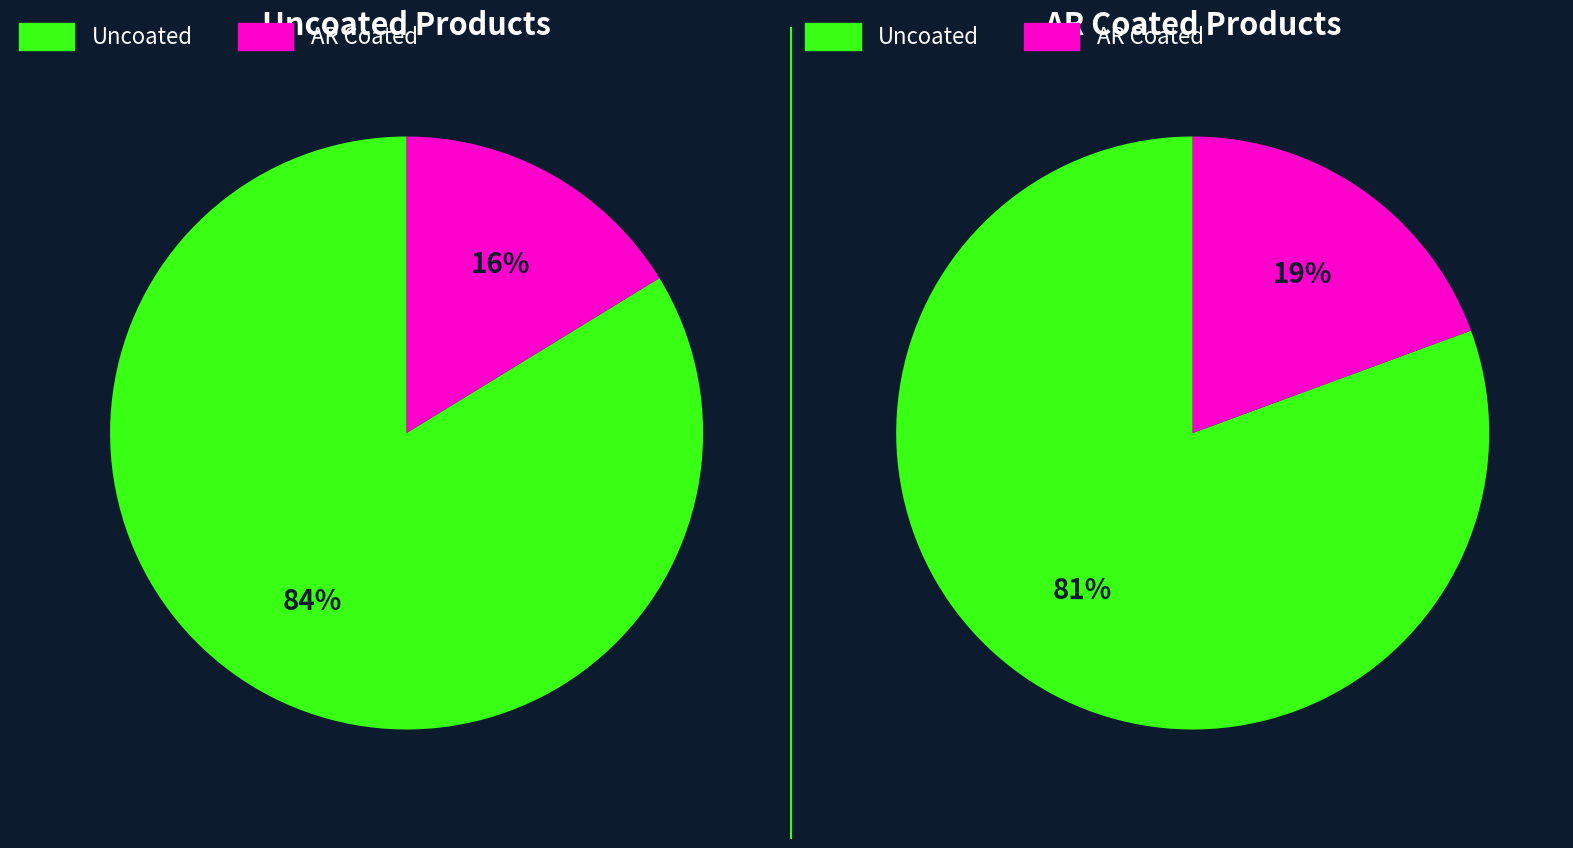

Is it true that GW71-025 is 9% of the pie?

False